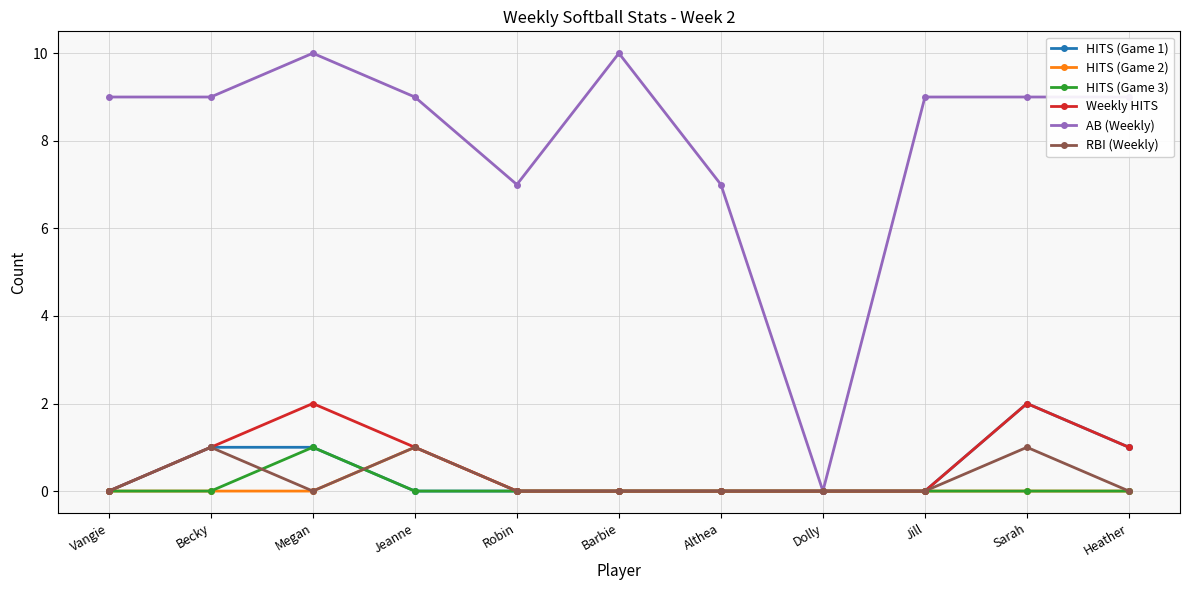

The value of HITS (Game 1) at Jeanne is -1. True or false?

False